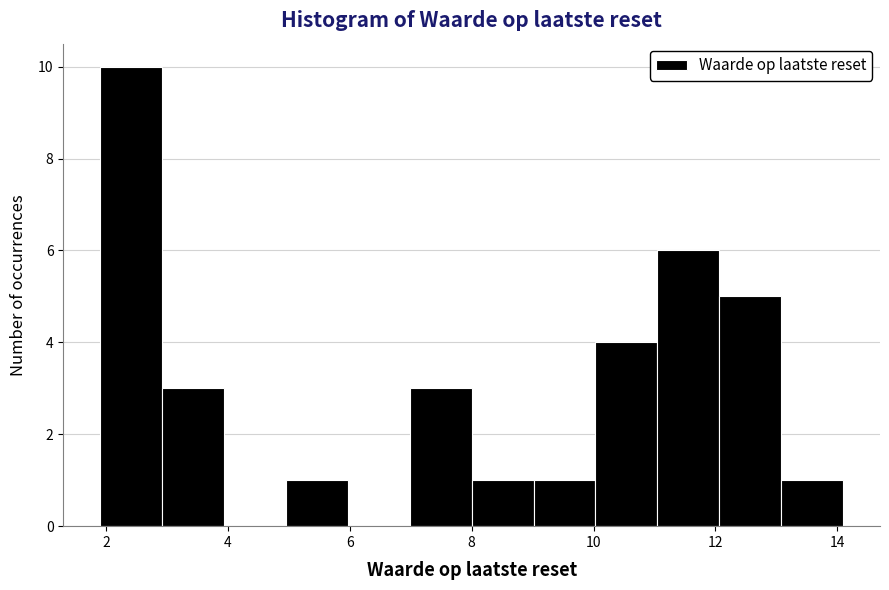

Which range on the x-axis has the tallest bar?

2 to 3